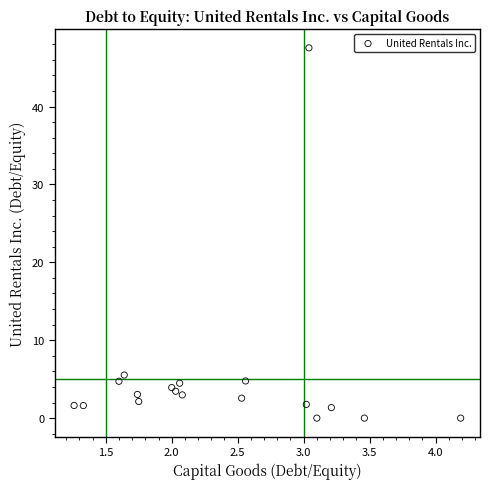

What Y value in the scatter plot is closest to 23?

5.5